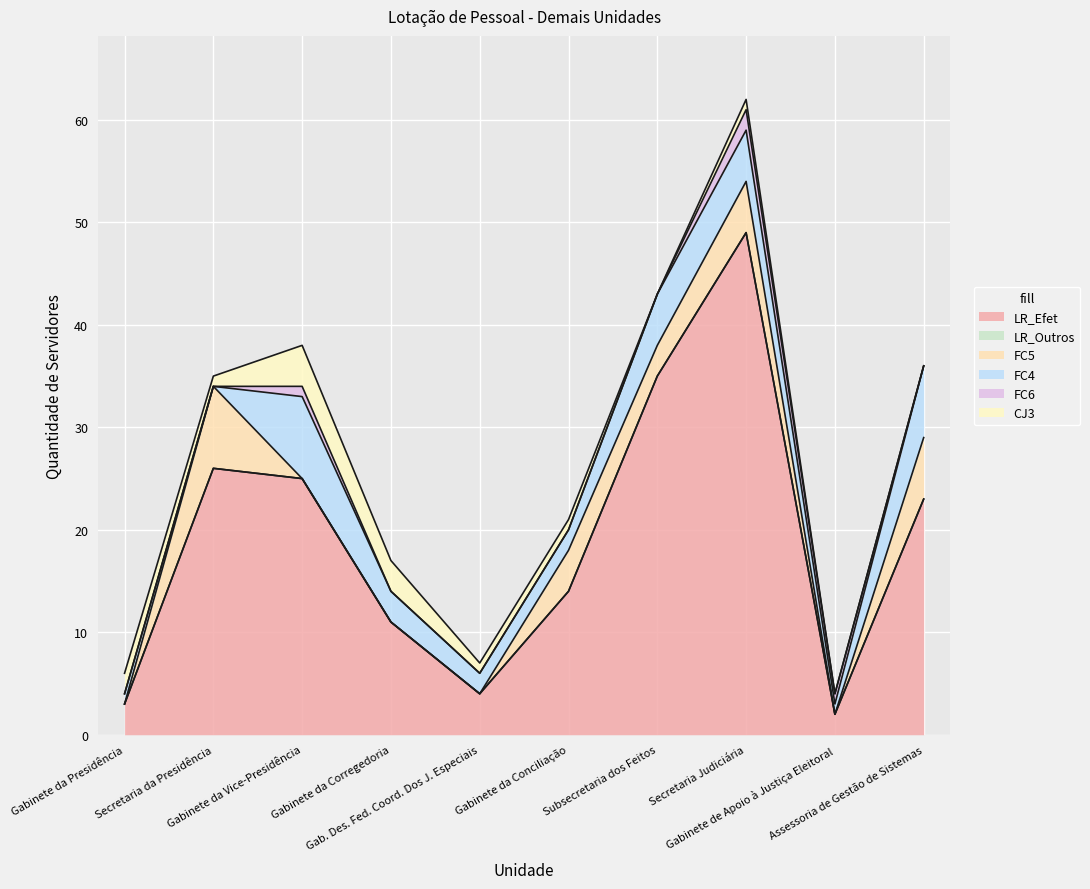

The value of CJ3 at Gabinete da Presidência is 2. True or false?

True